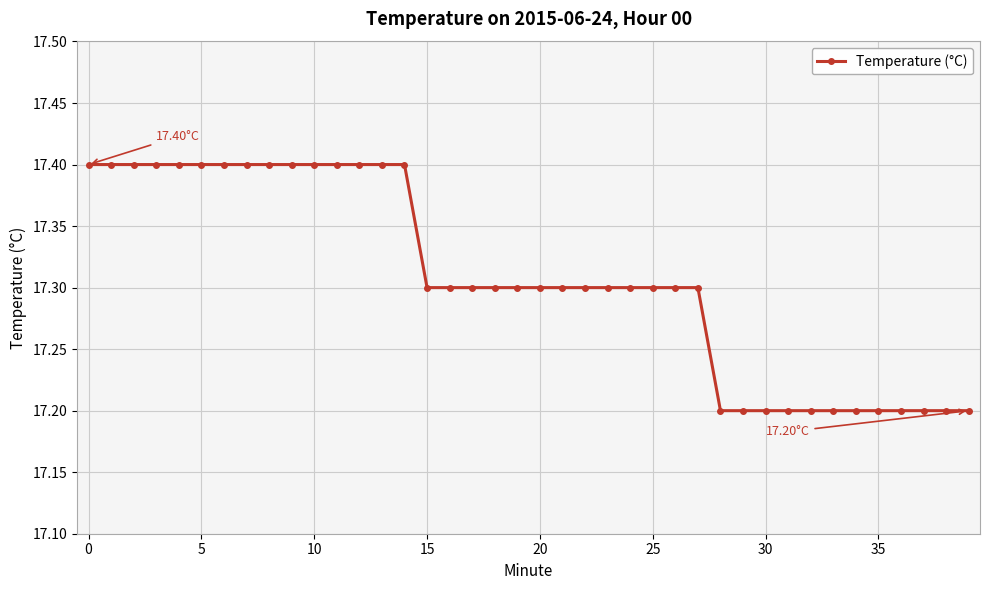

What is the sum of all values?

692.3